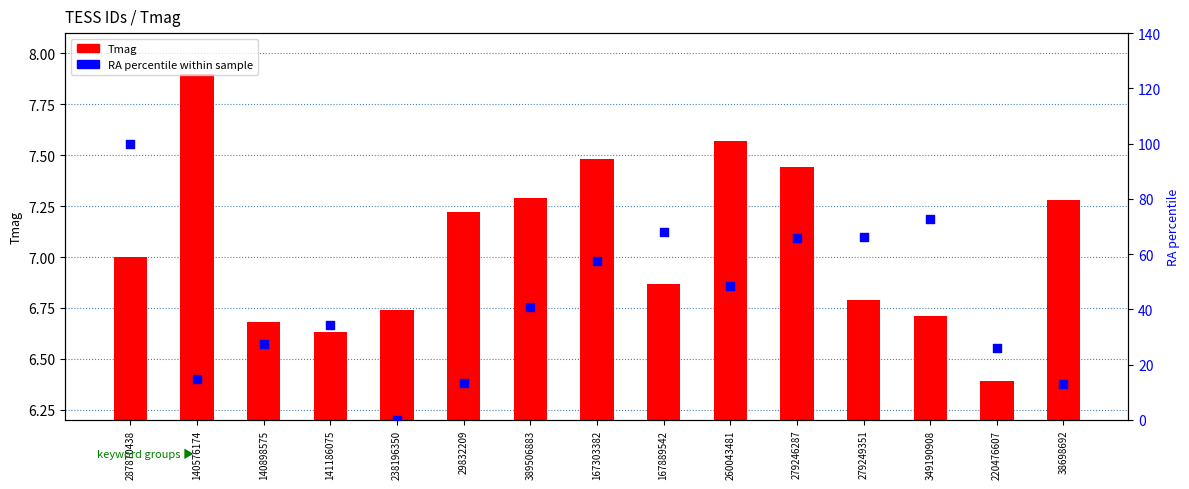

What are all the series names shown in the legend?

Tmag, RA percentile within sample